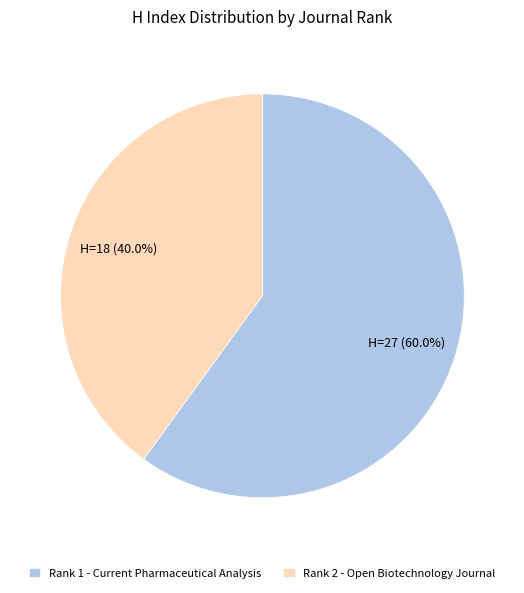

Is it true that Rank 1 - Current Pharmaceutical Analysis is 60% of the pie?

True